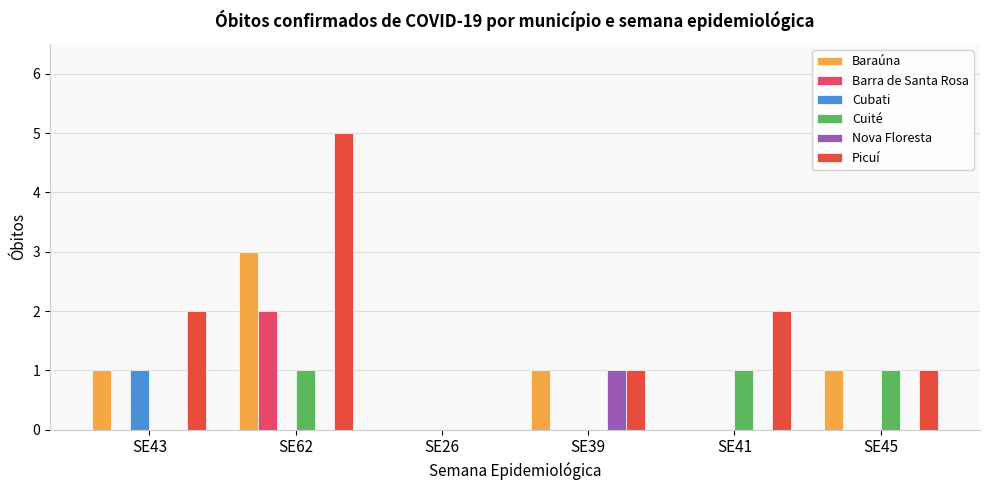

The Cubati series shows 0 at SE45. True or false?

True